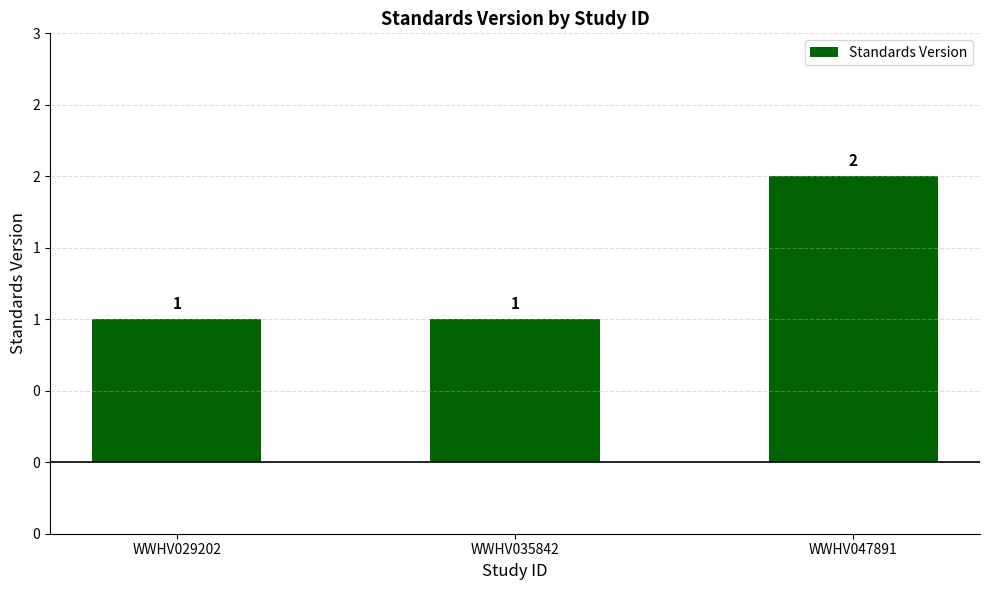

Does the chart contain any negative values?

No